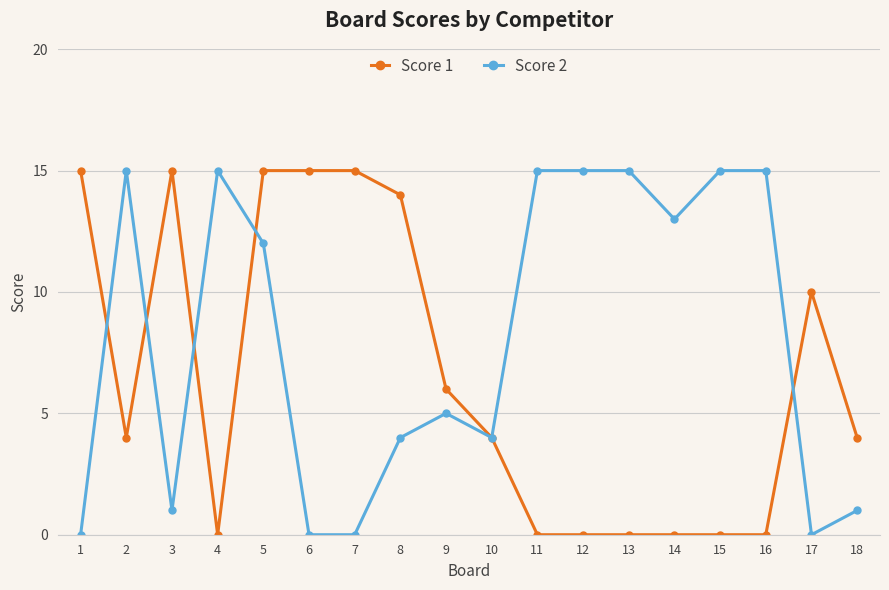

How many lines are shown in the chart?

2